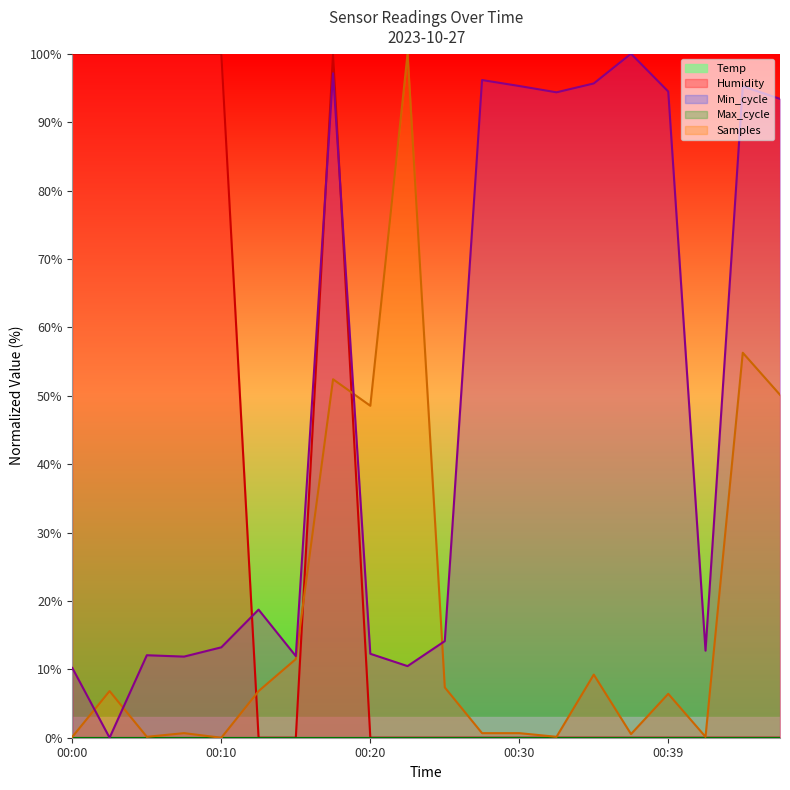

Does the chart display data point markers on the line(s)?

No